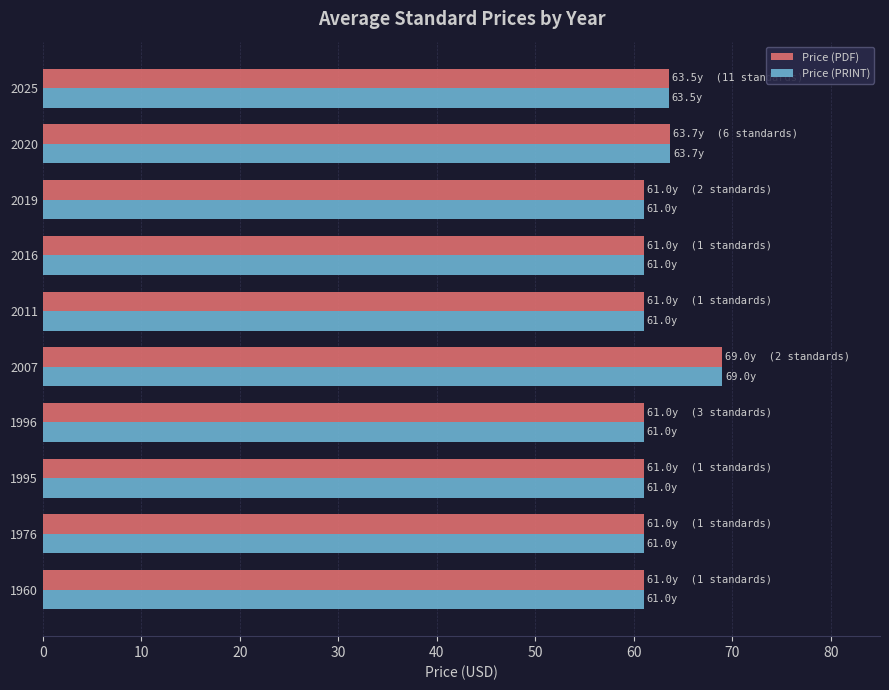

What is the difference between the second highest and second lowest values in the Price (PRINT) series?

2.7